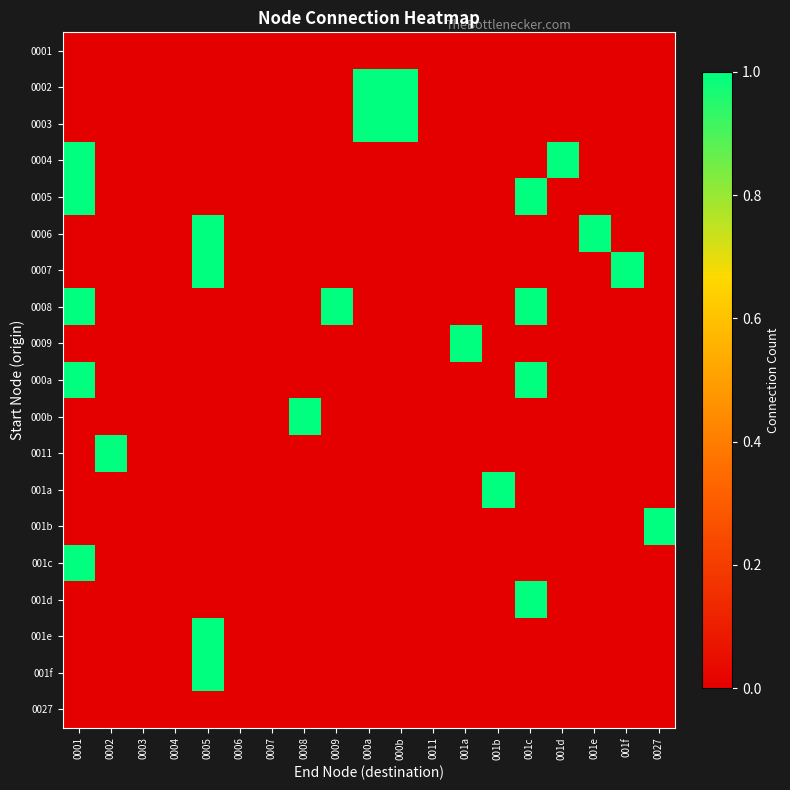

Reading right to left, what are all the values shown in this chart?

0001: 0027=0	001f=0	001e=0	001d=0	001c=0	001b=0	001a=0	0011=0	000b=0	000a=0	0009=0	0008=0	0007=0	0006=0	0005=0	0004=0	0003=0	0002=0	0001=0
0002: 0027=0	001f=0	001e=0	001d=0	001c=0	001b=0	001a=0	0011=0	000b=1	000a=1	0009=0	0008=0	0007=0	0006=0	0005=0	0004=0	0003=0	0002=0	0001=0
0003: 0027=0	001f=0	001e=0	001d=0	001c=0	001b=0	001a=0	0011=0	000b=1	000a=1	0009=0	0008=0	0007=0	0006=0	0005=0	0004=0	0003=0	0002=0	0001=0
0004: 0027=0	001f=0	001e=0	001d=1	001c=0	001b=0	001a=0	0011=0	000b=0	000a=0	0009=0	0008=0	0007=0	0006=0	0005=0	0004=0	0003=0	0002=0	0001=1
0005: 0027=0	001f=0	001e=0	001d=0	001c=1	001b=0	001a=0	0011=0	000b=0	000a=0	0009=0	0008=0	0007=0	0006=0	0005=0	0004=0	0003=0	0002=0	0001=1
0006: 0027=0	001f=0	001e=1	001d=0	001c=0	001b=0	001a=0	0011=0	000b=0	000a=0	0009=0	0008=0	0007=0	0006=0	0005=1	0004=0	0003=0	0002=0	0001=0
0007: 0027=0	001f=1	001e=0	001d=0	001c=0	001b=0	001a=0	0011=0	000b=0	000a=0	0009=0	0008=0	0007=0	0006=0	0005=1	0004=0	0003=0	0002=0	0001=0
0008: 0027=0	001f=0	001e=0	001d=0	001c=1	001b=0	001a=0	0011=0	000b=0	000a=0	0009=1	0008=0	0007=0	0006=0	0005=0	0004=0	0003=0	0002=0	0001=1
0009: 0027=0	001f=0	001e=0	001d=0	001c=0	001b=0	001a=1	0011=0	000b=0	000a=0	0009=0	0008=0	0007=0	0006=0	0005=0	0004=0	0003=0	0002=0	0001=0
000a: 0027=0	001f=0	001e=0	001d=0	001c=1	001b=0	001a=0	0011=0	000b=0	000a=0	0009=0	0008=0	0007=0	0006=0	0005=0	0004=0	0003=0	0002=0	0001=1
000b: 0027=0	001f=0	001e=0	001d=0	001c=0	001b=0	001a=0	0011=0	000b=0	000a=0	0009=0	0008=1	0007=0	0006=0	0005=0	0004=0	0003=0	0002=0	0001=0
0011: 0027=0	001f=0	001e=0	001d=0	001c=0	001b=0	001a=0	0011=0	000b=0	000a=0	0009=0	0008=0	0007=0	0006=0	0005=0	0004=0	0003=0	0002=1	0001=0
001a: 0027=0	001f=0	001e=0	001d=0	001c=0	001b=1	001a=0	0011=0	000b=0	000a=0	0009=0	0008=0	0007=0	0006=0	0005=0	0004=0	0003=0	0002=0	0001=0
001b: 0027=1	001f=0	001e=0	001d=0	001c=0	001b=0	001a=0	0011=0	000b=0	000a=0	0009=0	0008=0	0007=0	0006=0	0005=0	0004=0	0003=0	0002=0	0001=0
001c: 0027=0	001f=0	001e=0	001d=0	001c=0	001b=0	001a=0	0011=0	000b=0	000a=0	0009=0	0008=0	0007=0	0006=0	0005=0	0004=0	0003=0	0002=0	0001=1
001d: 0027=0	001f=0	001e=0	001d=0	001c=1	001b=0	001a=0	0011=0	000b=0	000a=0	0009=0	0008=0	0007=0	0006=0	0005=0	0004=0	0003=0	0002=0	0001=0
001e: 0027=0	001f=0	001e=0	001d=0	001c=0	001b=0	001a=0	0011=0	000b=0	000a=0	0009=0	0008=0	0007=0	0006=0	0005=1	0004=0	0003=0	0002=0	0001=0
001f: 0027=0	001f=0	001e=0	001d=0	001c=0	001b=0	001a=0	0011=0	000b=0	000a=0	0009=0	0008=0	0007=0	0006=0	0005=1	0004=0	0003=0	0002=0	0001=0
0027: 0027=0	001f=0	001e=0	001d=0	001c=0	001b=0	001a=0	0011=0	000b=0	000a=0	0009=0	0008=0	0007=0	0006=0	0005=0	0004=0	0003=0	0002=0	0001=0